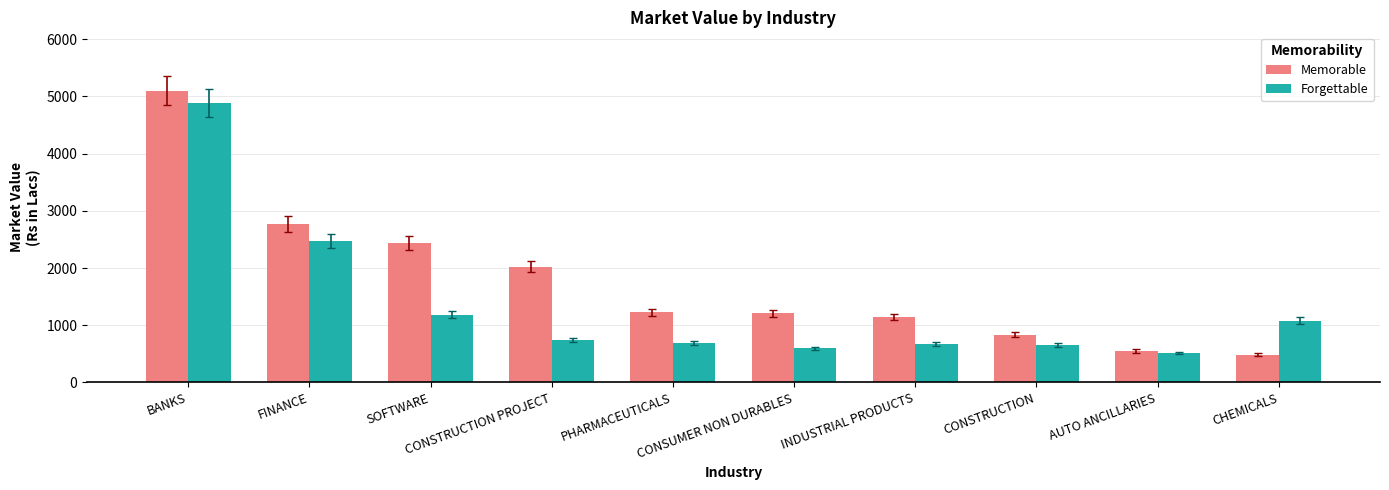

What position from the right is CHEMICALS?

1